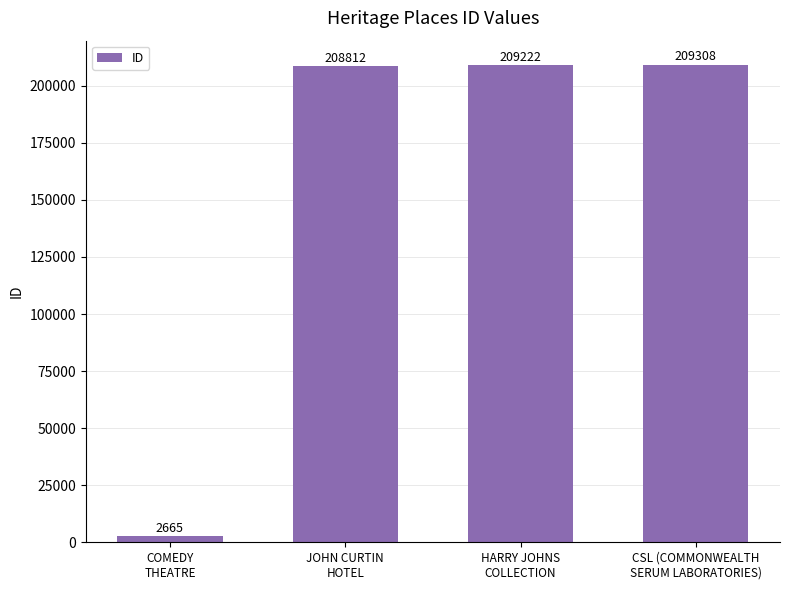

At which label is the value closest to 105986?

JOHN CURTIN
HOTEL